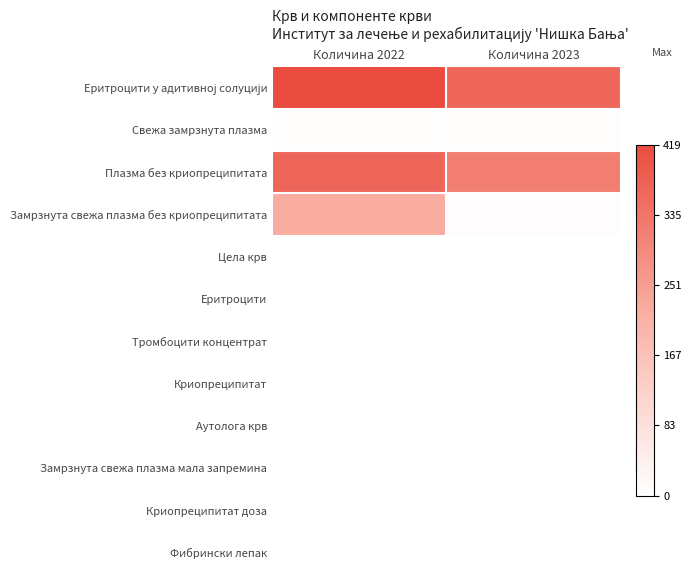

At how many categories does at least one series exceed 389?

1